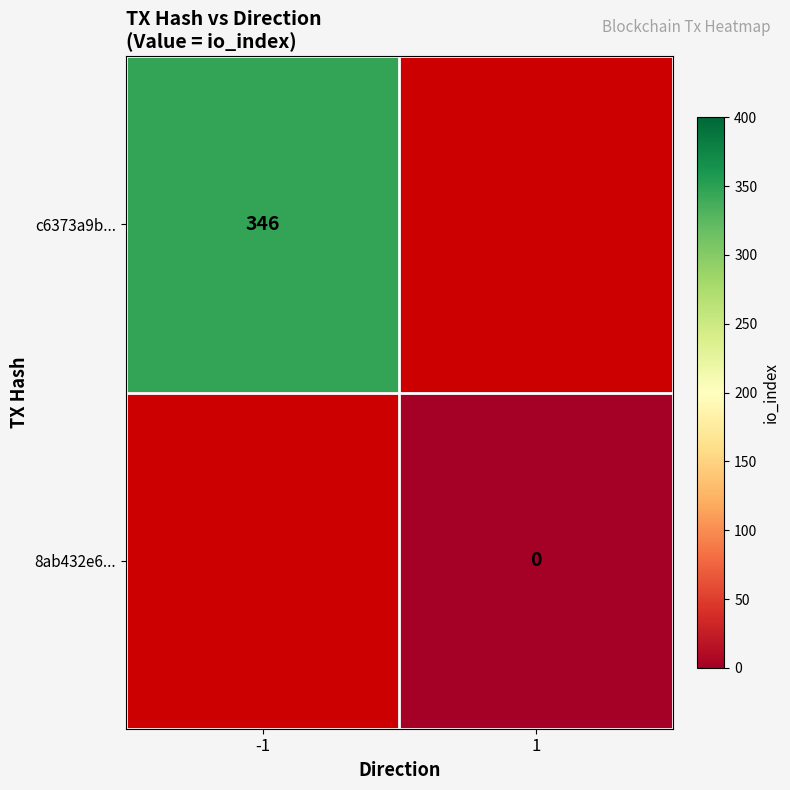

True or false: c6373a9b... has a value of 459 at -1.

False